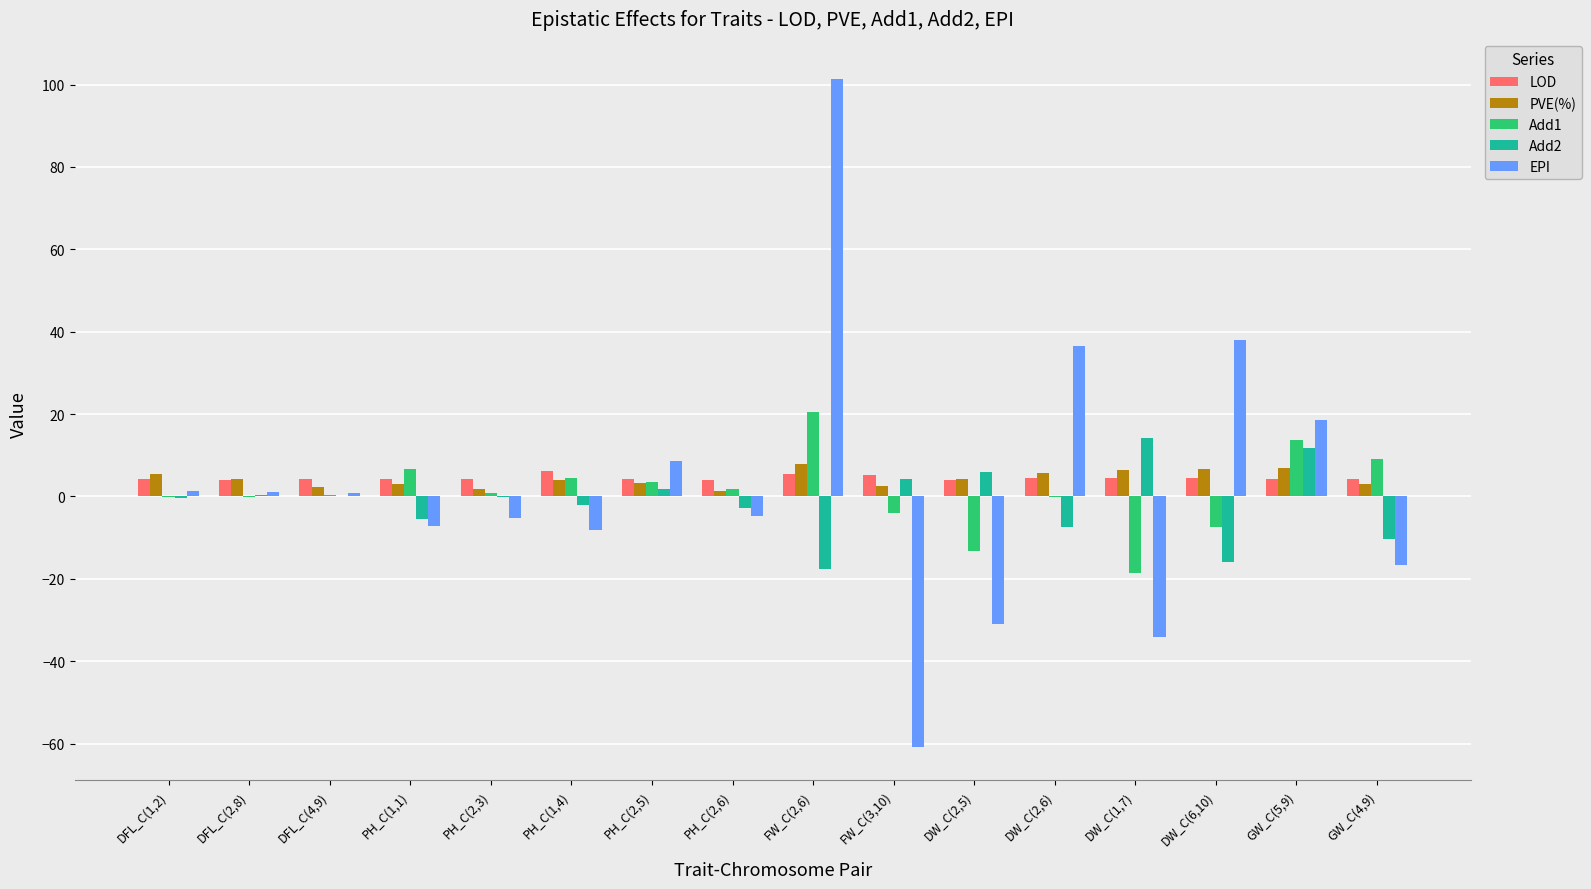

Between DFL_C(2,8) and DW_C(1,7), which series saw the biggest shift?

EPI